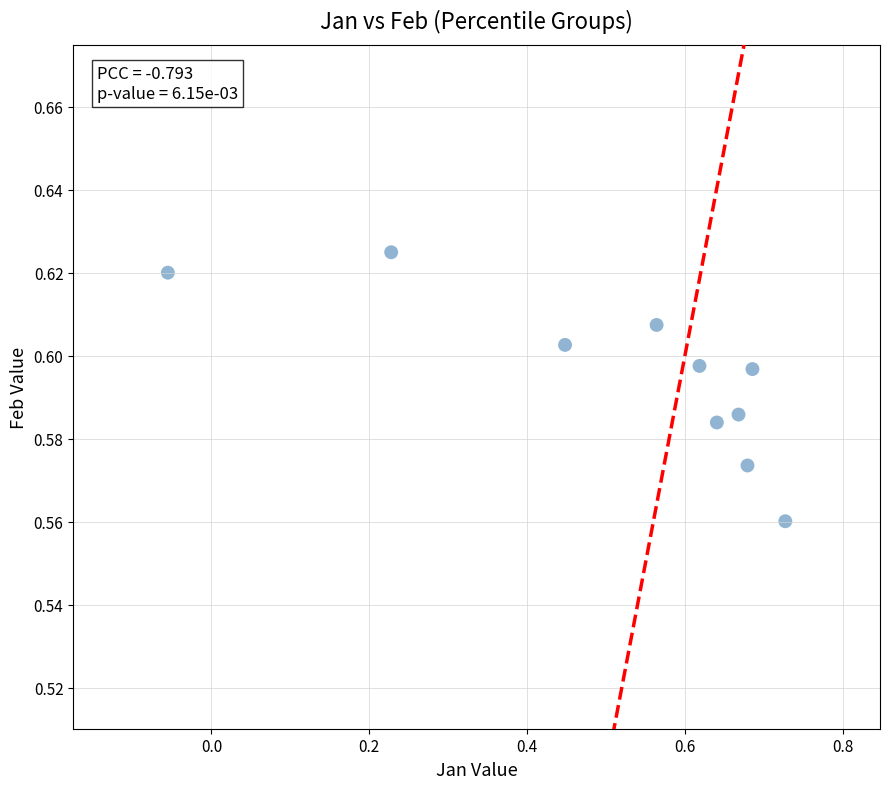

What is the range of X values (max minus min)?

0.8